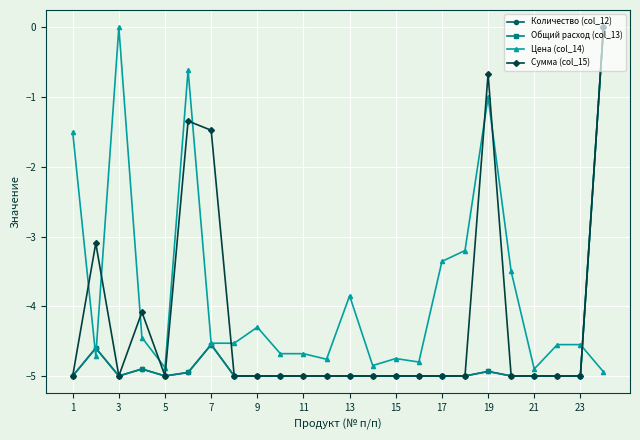

What is the sum of all Сумма (col_15) values?

-100.7